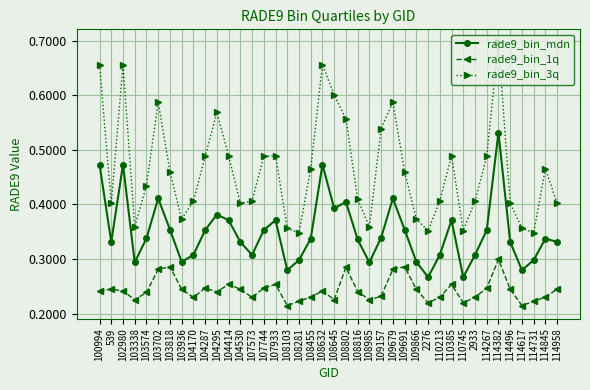

Between 103936 and 104287, which series saw the biggest shift?

rade9_bin_3q